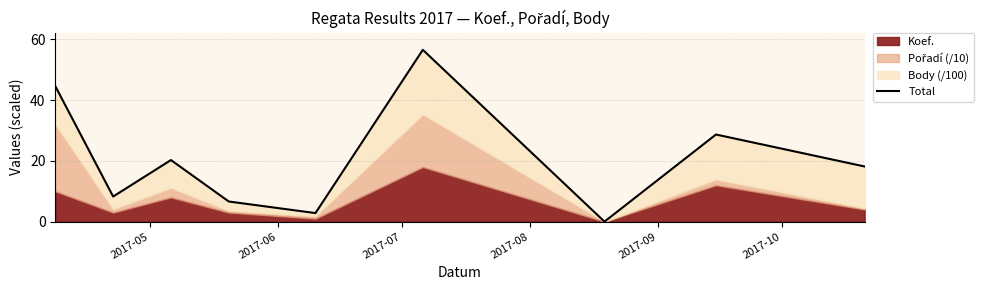

What is the change in value from 2017-08 to 2017-09?

-3.8